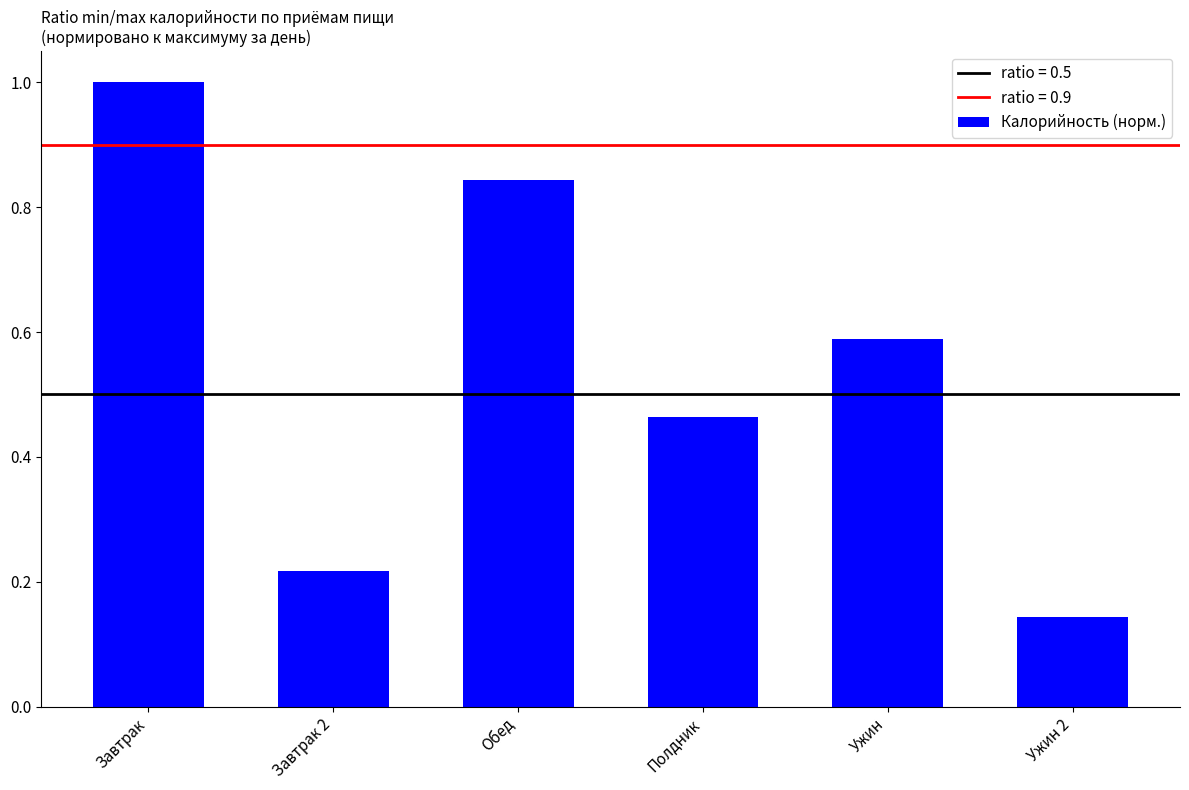

At which label is the value closest to 0?

Ужин 2